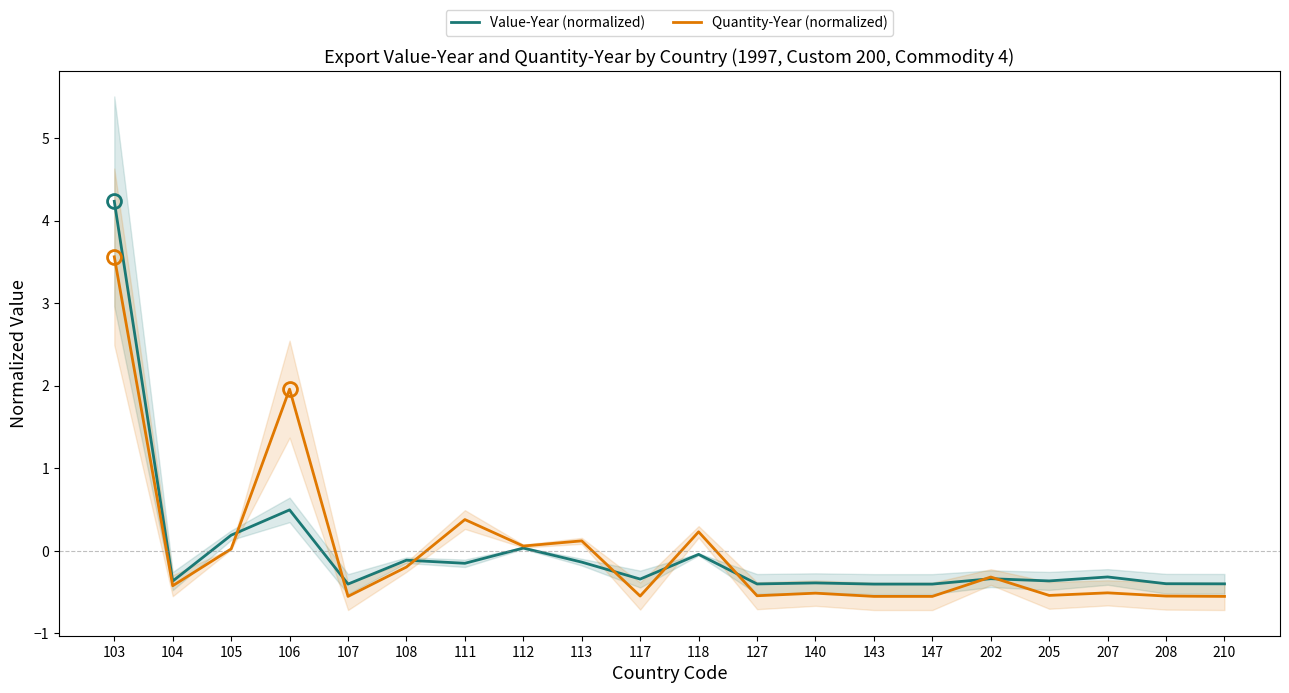

Rank the series by their average value, from lowest to highest.

Value-Year (normalized), Quantity-Year (normalized)